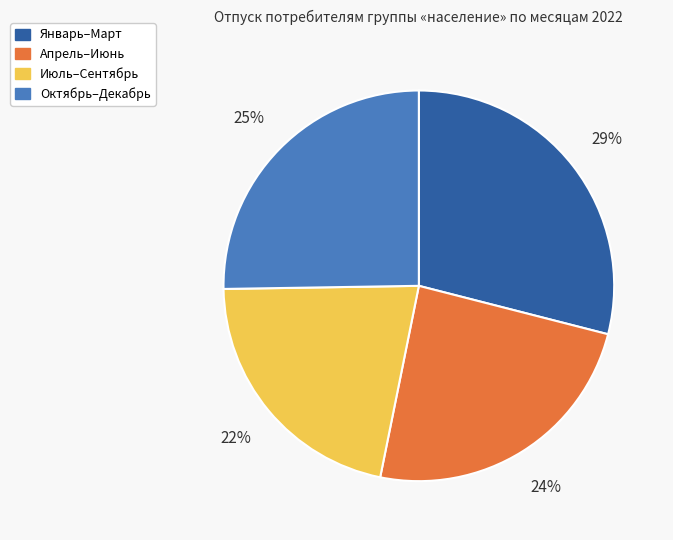

Is there any slice that represents more than half of the pie?

No